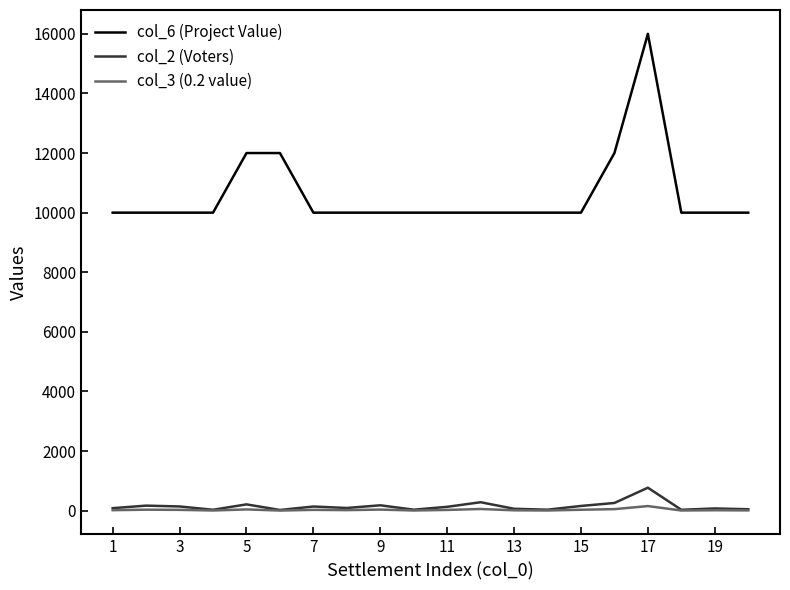

What is the maximum value shown in the chart?

16000